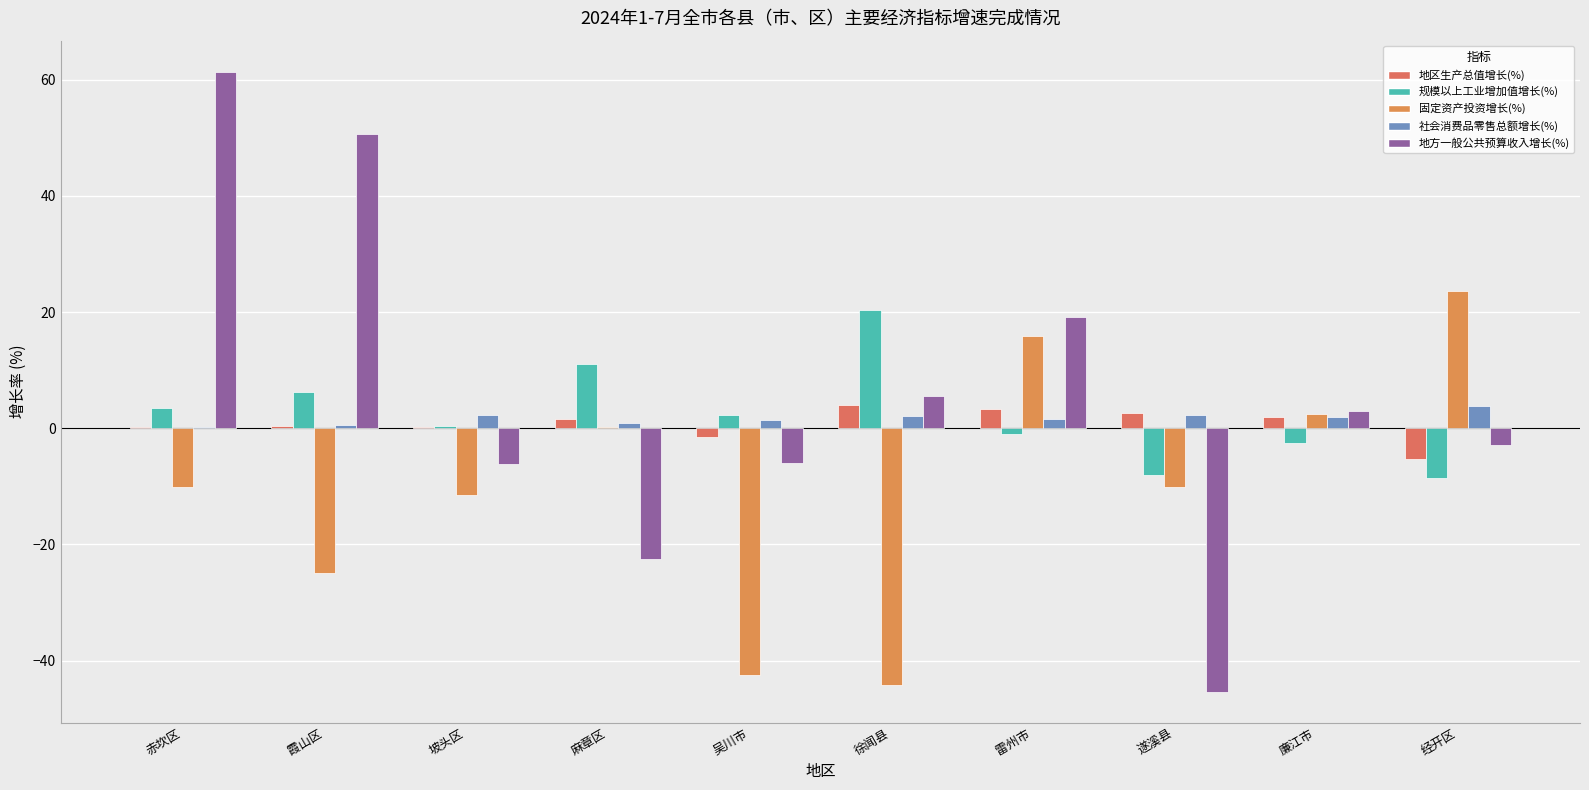

How many categories are shown in the chart?

10